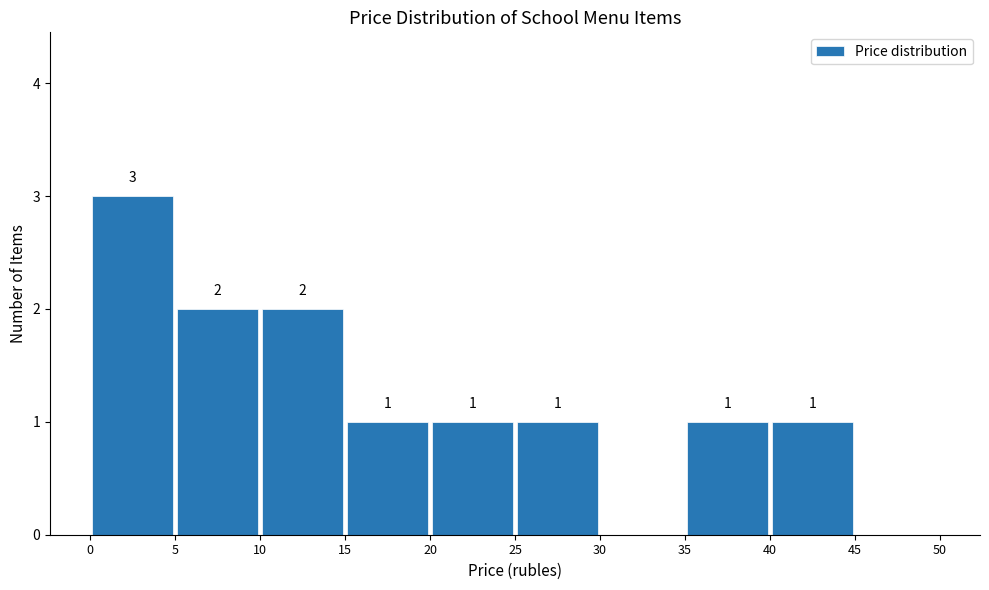

Over which range of the x-axis is the bar tallest?

0 to 5